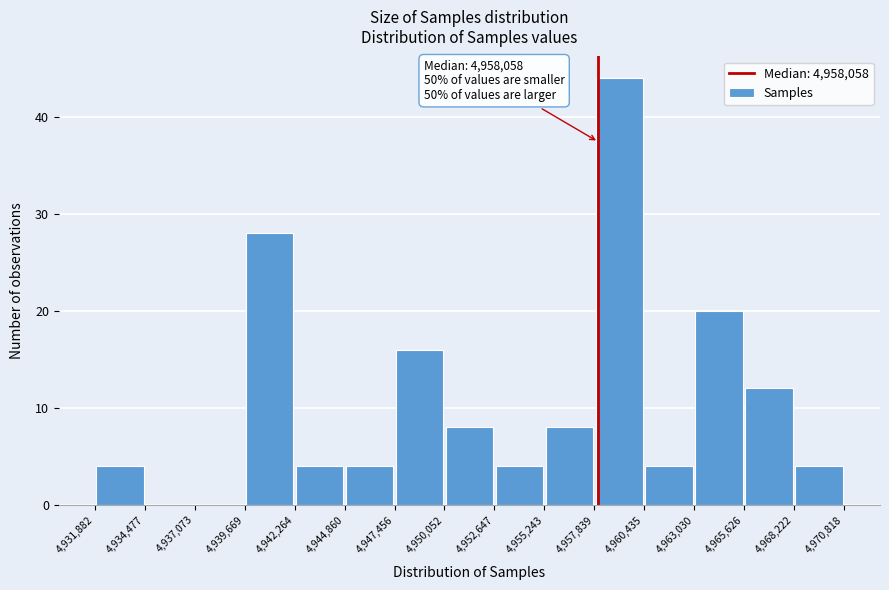

Which range on the x-axis has the tallest bar?

4,957,839 to 4,960,435